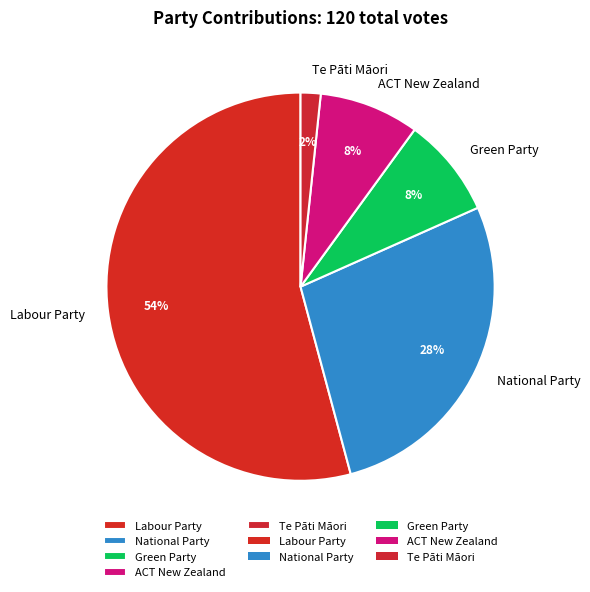

What is the smallest slice in the pie chart?

Te Pāti Māori